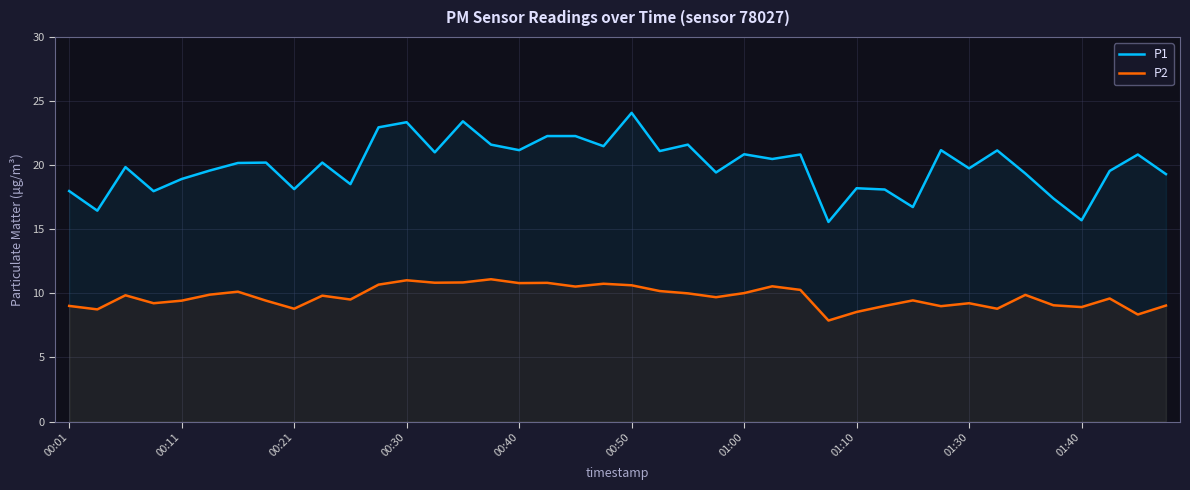

At which label is P2 closest to 9?

31